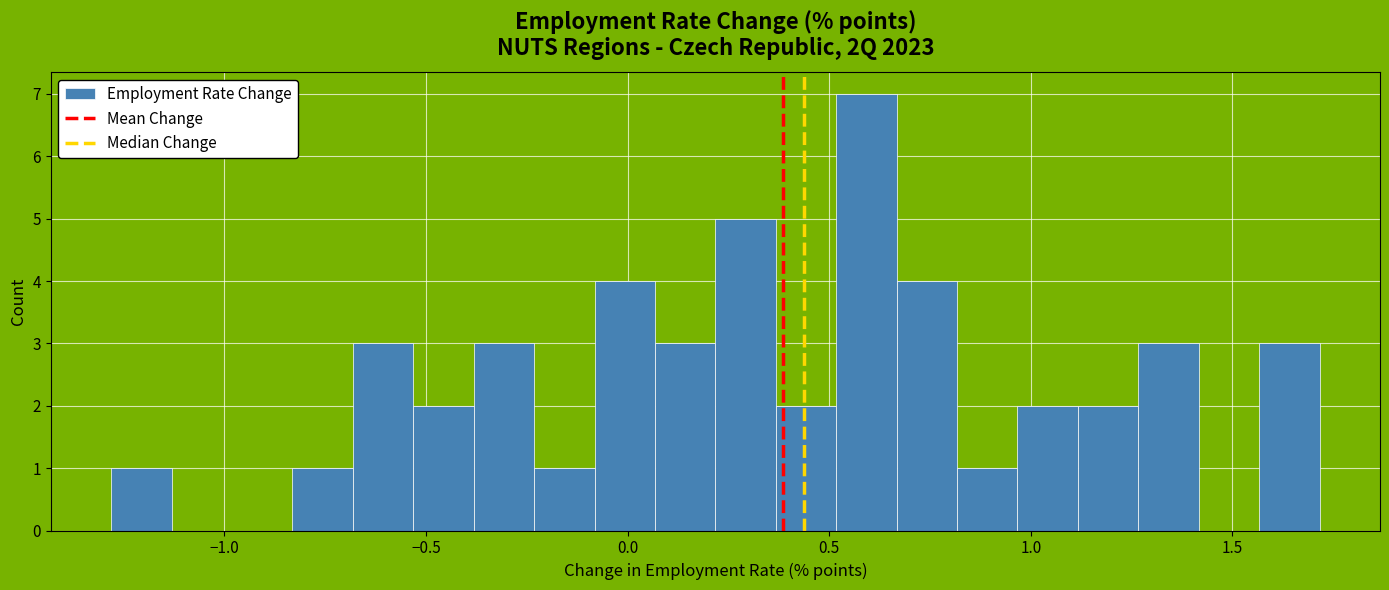

Around what value on the x-axis is the tallest bar? Give the approximate position of its centre, as read against the axis.

0.60